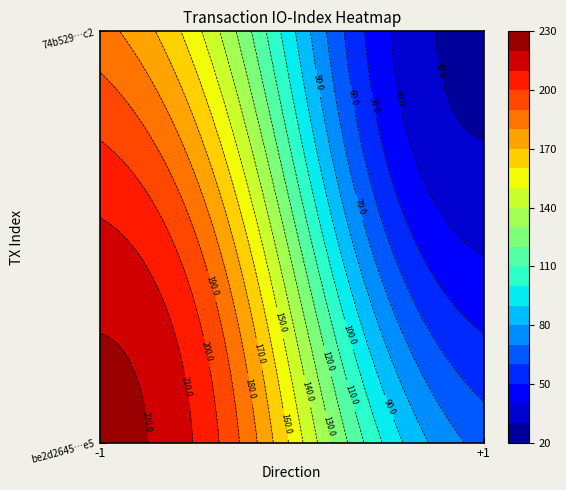

What is the difference between the highest and lowest values at direction?

2